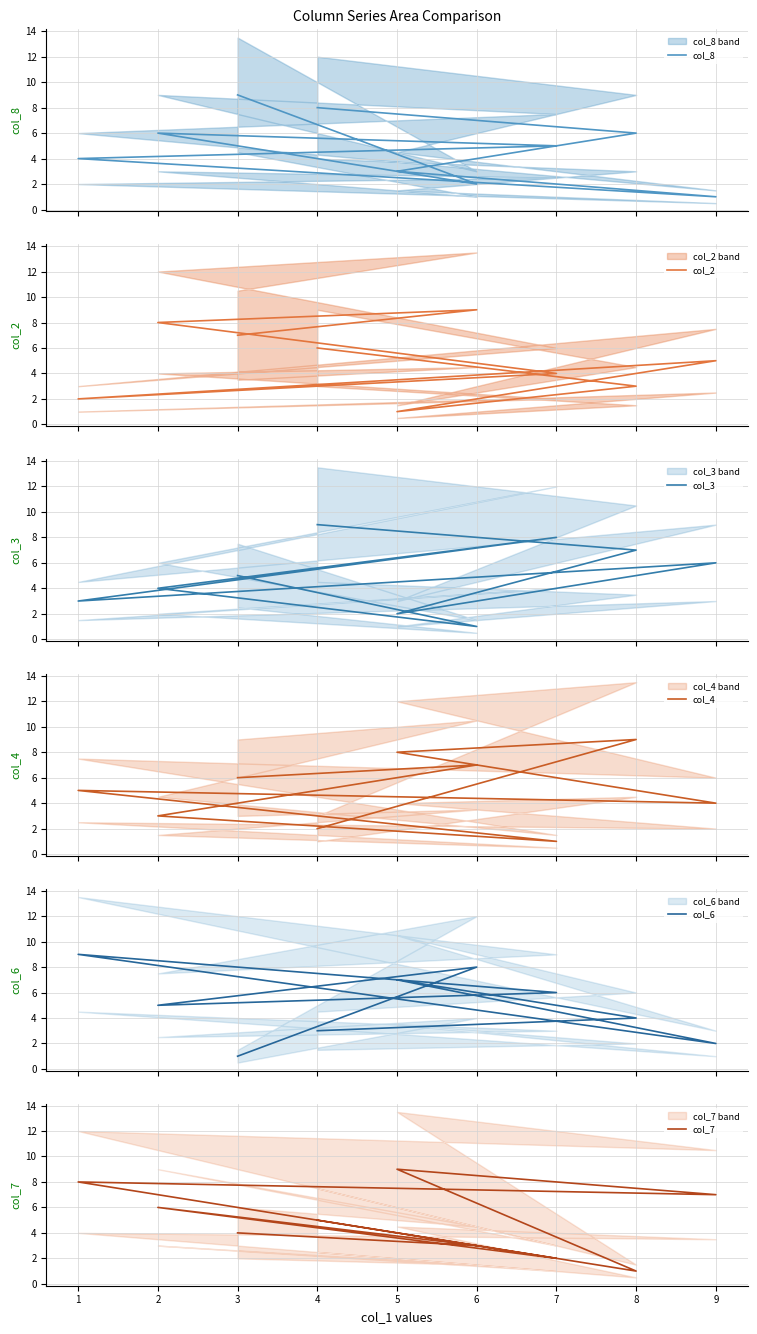

How many col_6 values are between 3 and 7?

5